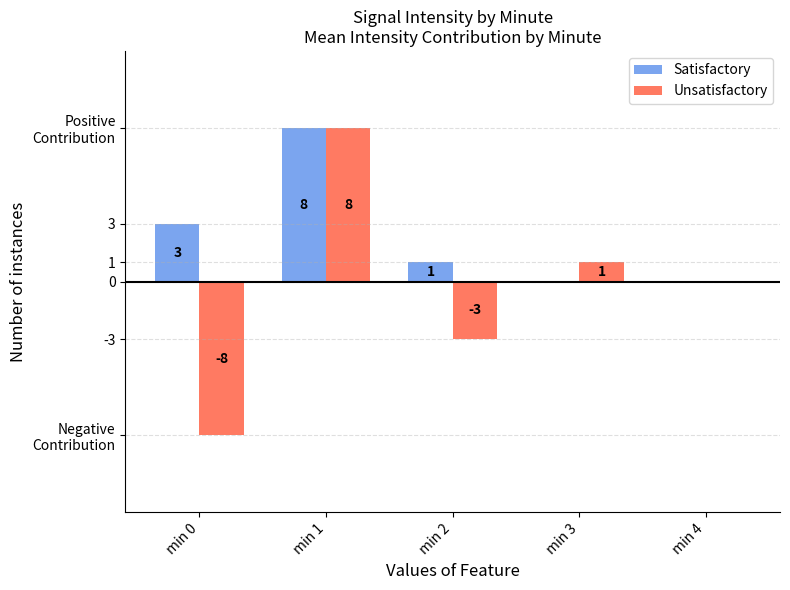

What is the maximum value for Satisfactory?

8